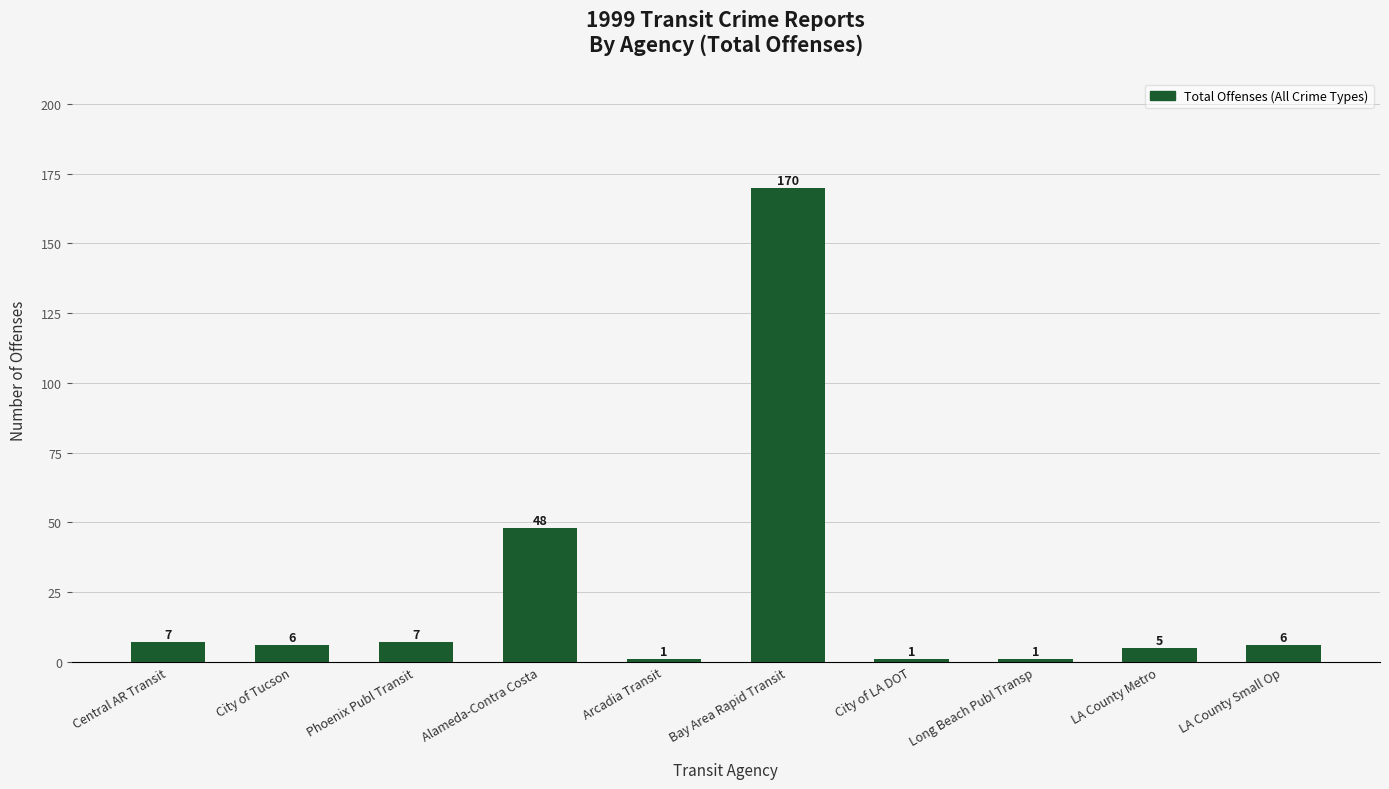

How many data points are less than 6?

4